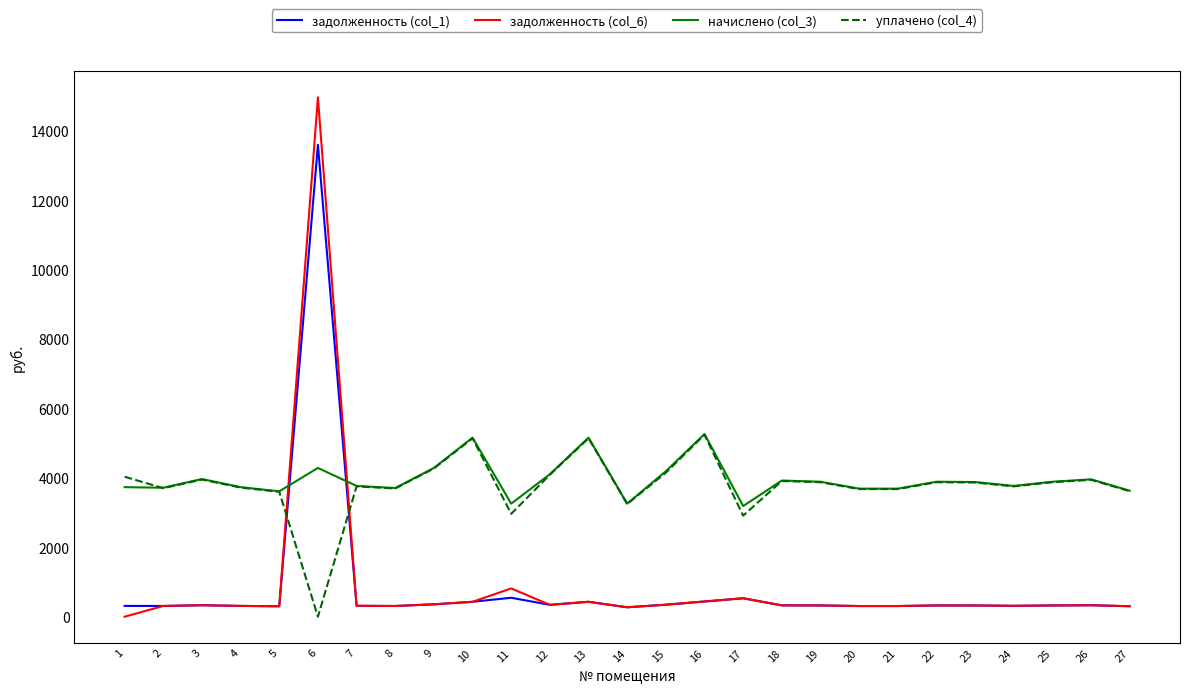

What is the difference between the highest and lowest values at 9?

3928.3